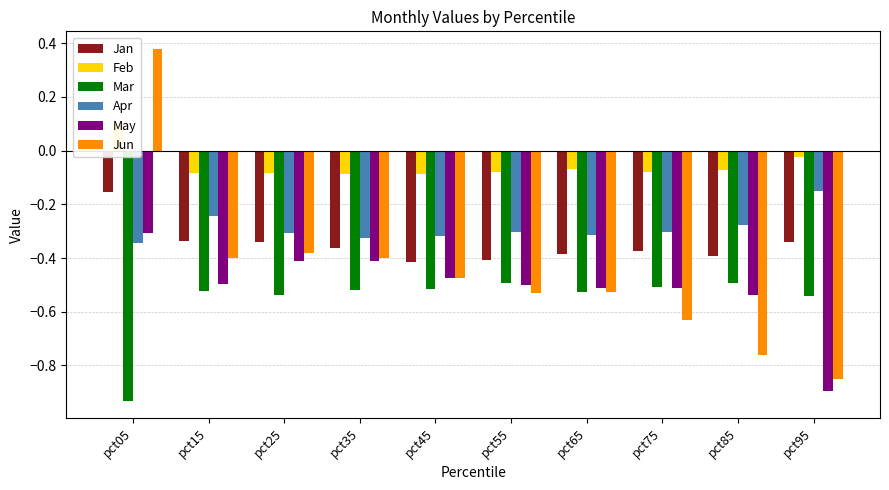

What is the difference between the highest and lowest values at pct95?

0.9